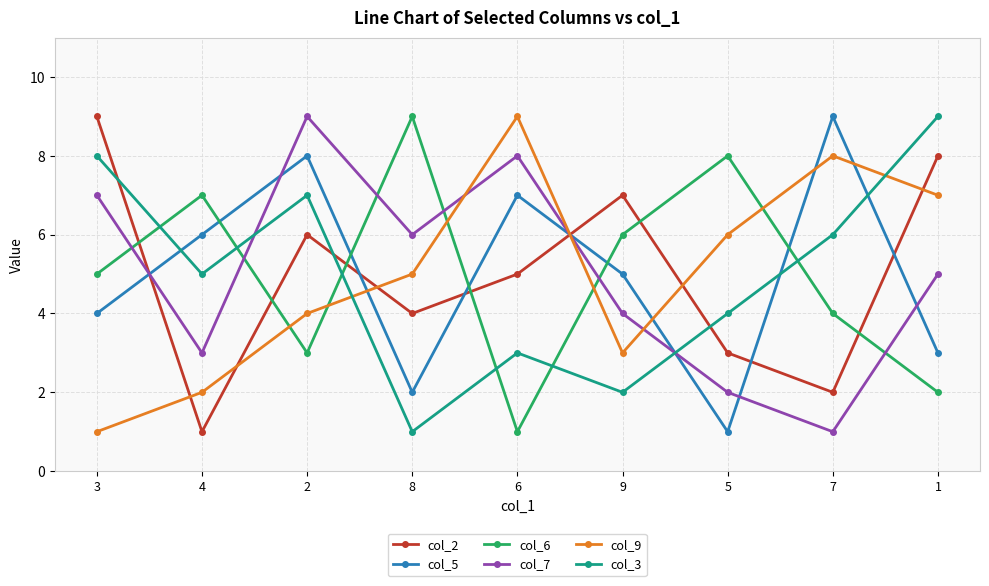

What position from the left is 9?

6